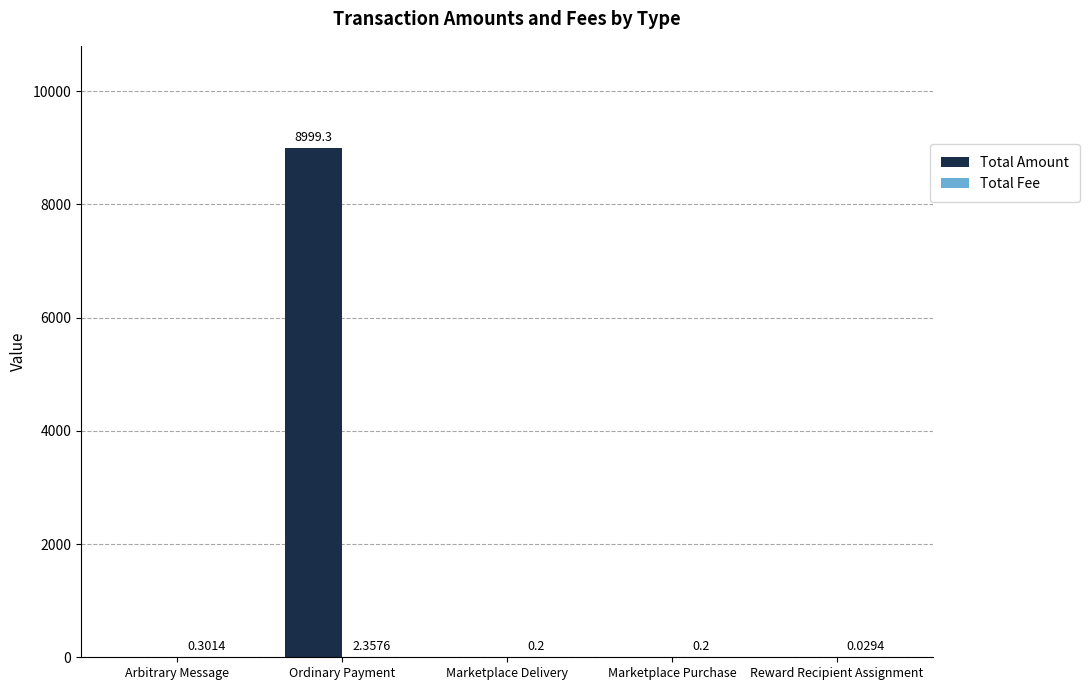

At which category is the sum across all series the highest?

Ordinary Payment